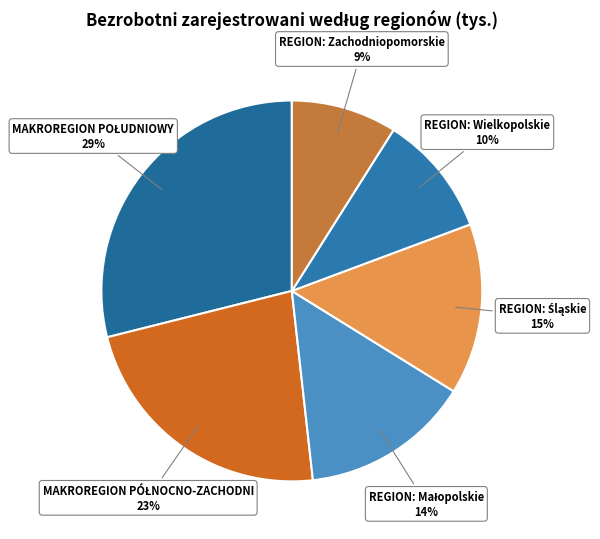

Count the number of slices in the pie.

6